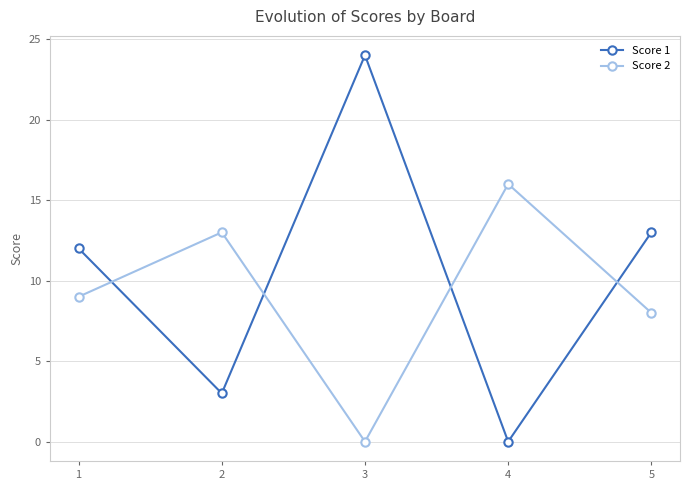

List the series in order of their overall mean, lowest first.

Score 2, Score 1